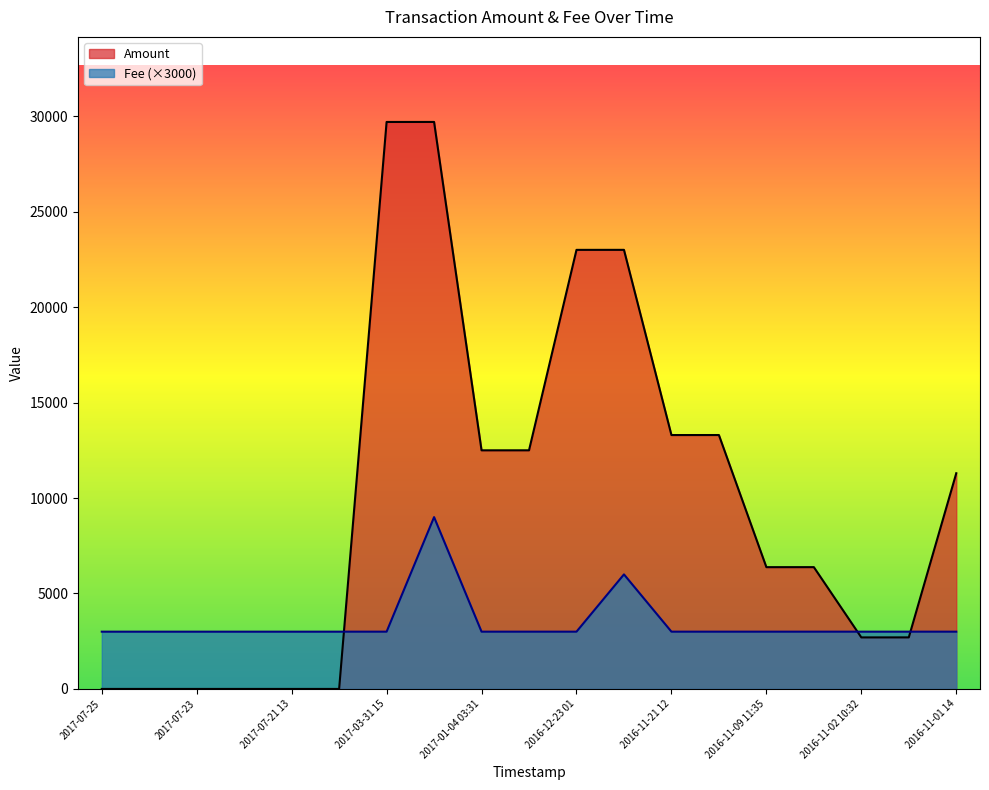

Between which two adjacent categories do Fee and Amount first intersect?

2017-07-20 and 2017-03-31 15